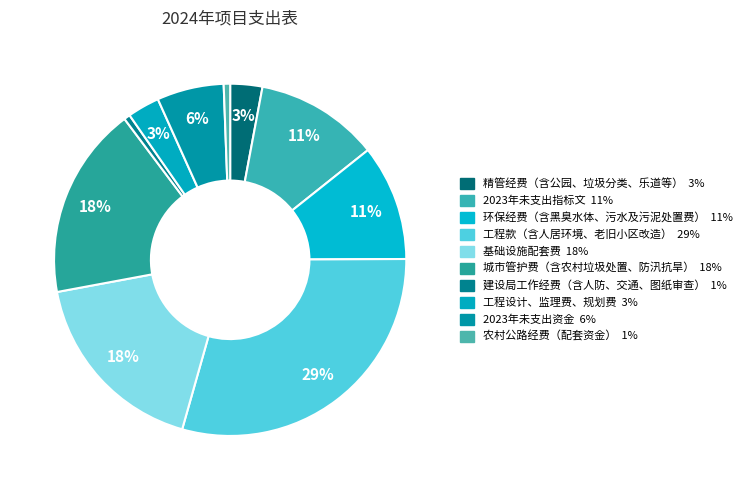

Is 精管经费（含公园、垃圾分类、乐道等） the majority of the pie?

No